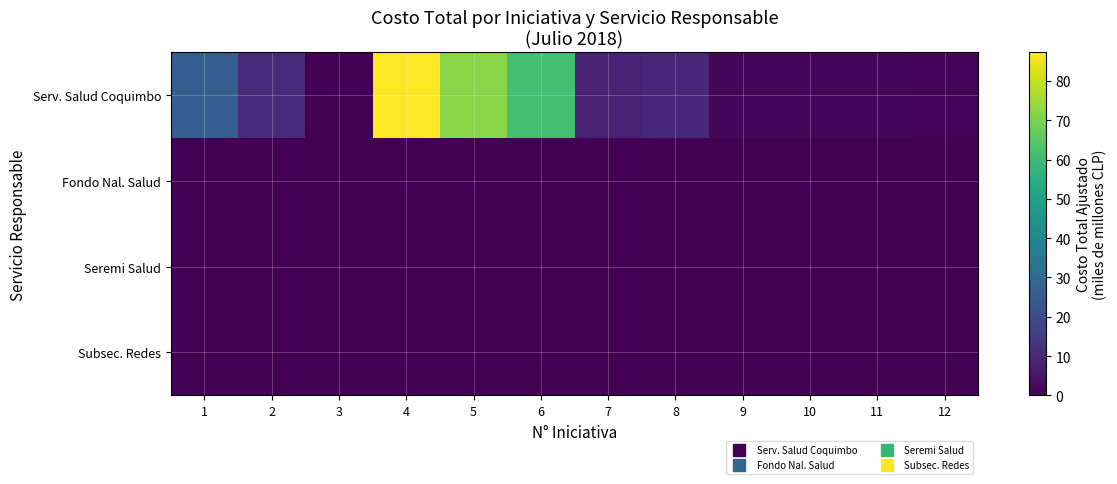

Which series has the largest range (max minus min)?

Serv. Salud Coquimbo